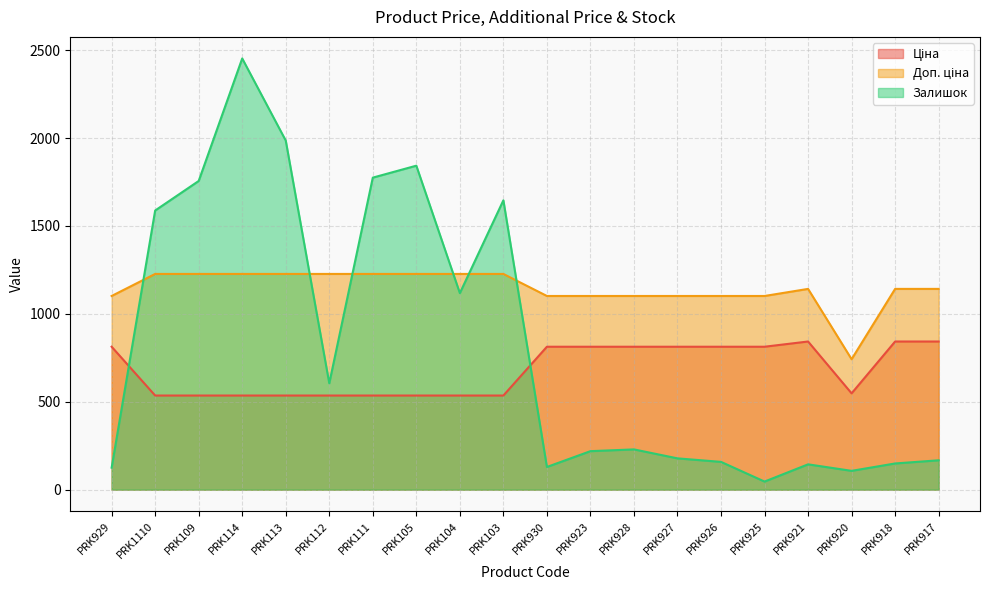

At which label does Ціна reach its peak?

PRK921